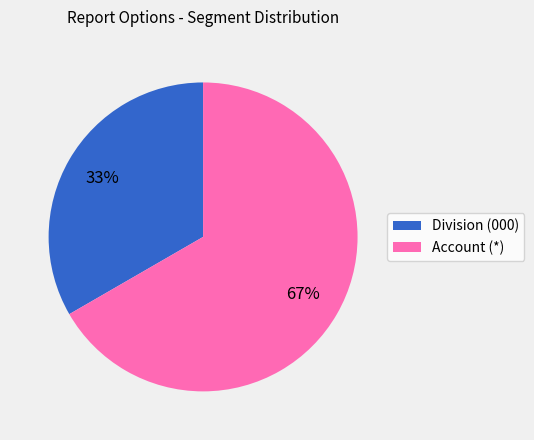

How many segments does this pie chart have?

2